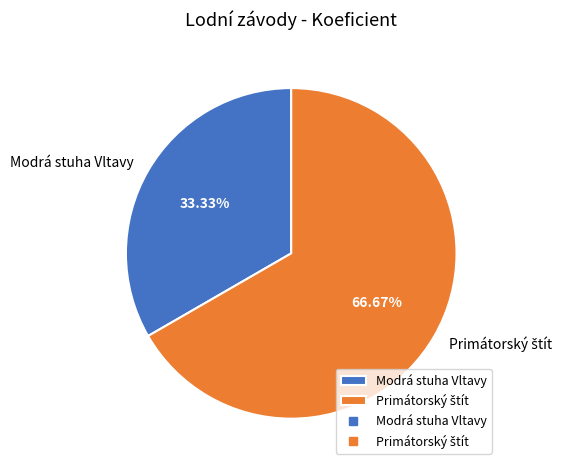

Is there a majority slice in this chart?

Yes